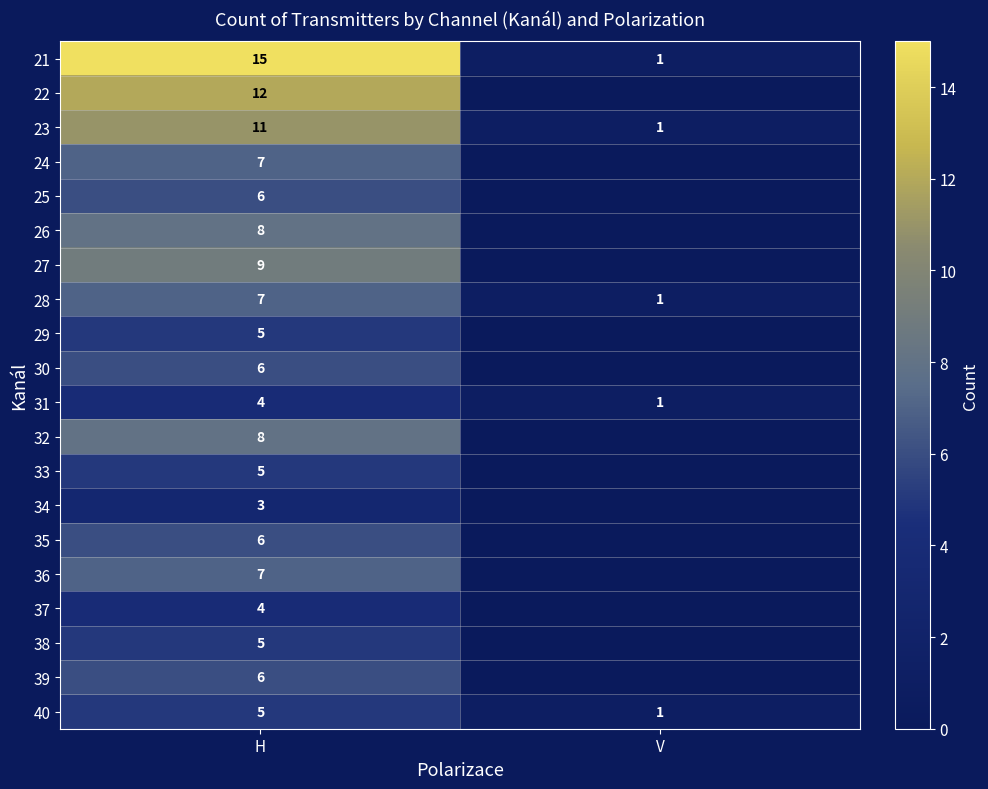

What is the minimum value for 40?

1